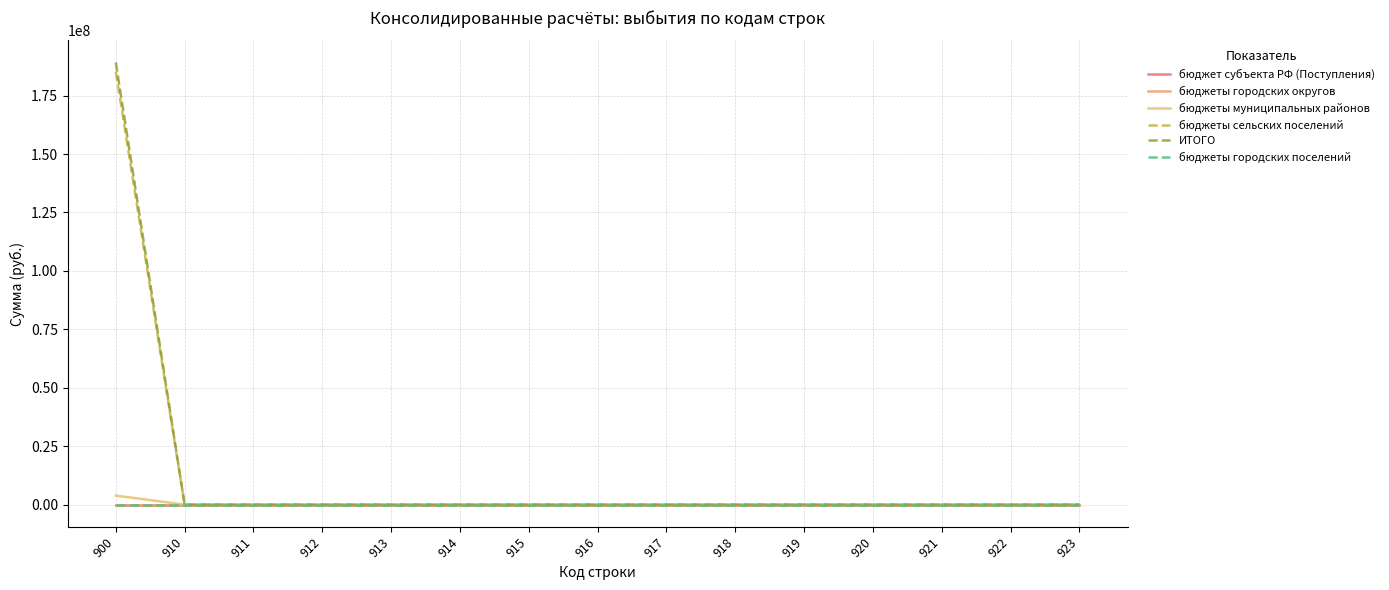

The value of бюджеты городских округов at 919 is 0.0. True or false?

True